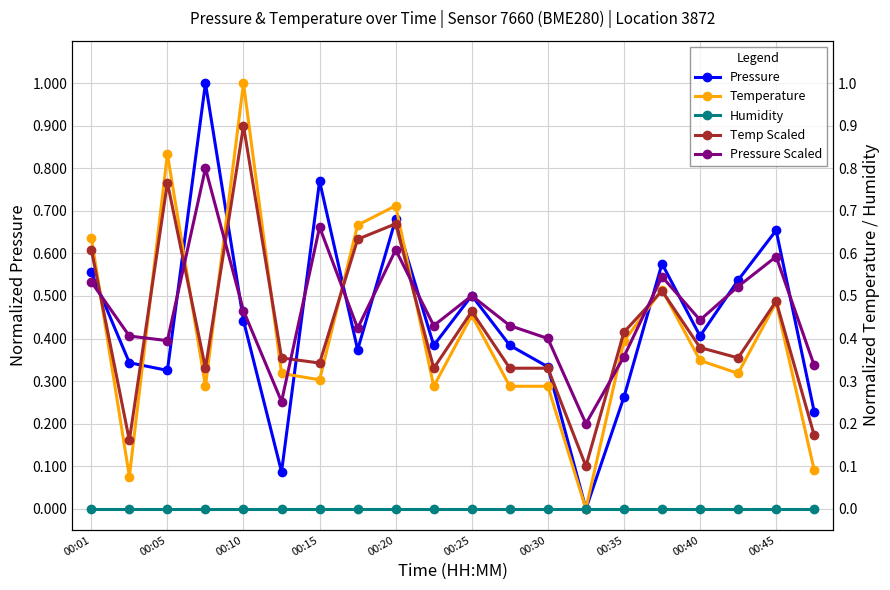

Reading left to right, list all the values displayed in this chart.

Pressure: 0.6	0.3	0.3	1.0	0.4	0.1	0.8	0.4	0.7	0.4	0.5	0.4	0.3	0.0	0.3	0.6	0.4	0.5	0.7	0.2
Temperature: 0.6	0.1	0.8	0.3	1.0	0.3	0.3	0.7	0.7	0.3	0.5	0.3	0.3	0.0	0.4	0.5	0.3	0.3	0.5	0.1
Humidity: 0.0	0.0	0.0	0.0	0.0	0.0	0.0	0.0	0.0	0.0	0.0	0.0	0.0	0.0	0.0	0.0	0.0	0.0	0.0	0.0
Temp Scaled: 0.6	0.2	0.8	0.3	0.9	0.4	0.3	0.6	0.7	0.3	0.5	0.3	0.3	0.1	0.4	0.5	0.4	0.4	0.5	0.2
Pressure Scaled: 0.5	0.4	0.4	0.8	0.5	0.3	0.7	0.4	0.6	0.4	0.5	0.4	0.4	0.2	0.4	0.5	0.4	0.5	0.6	0.3